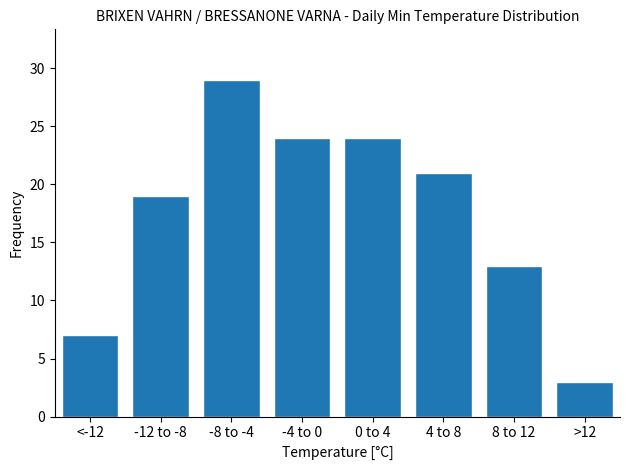

Reading left to right, transcribe all the data shown in this chart.

7	19	29	24	24	21	13	3